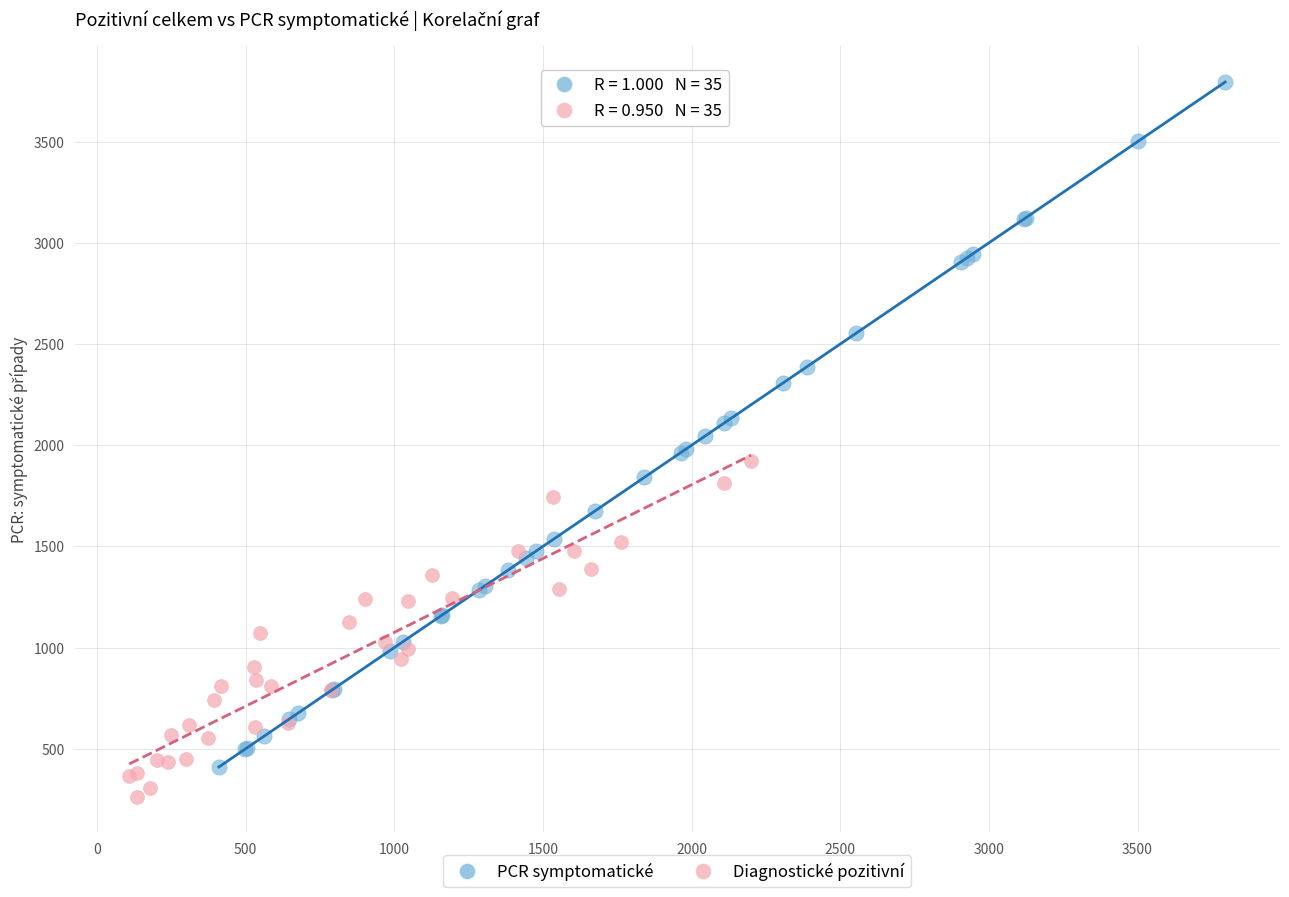

Which series contains the highest Y value?

PCR symptomatické